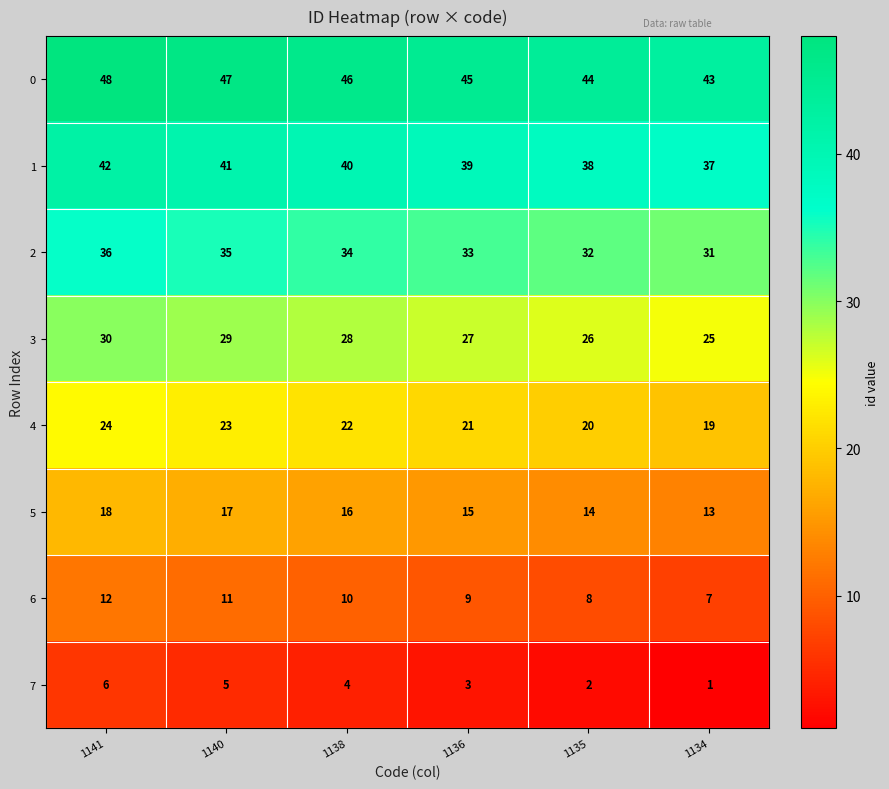

What is the difference between the highest and lowest values at 1136?

42